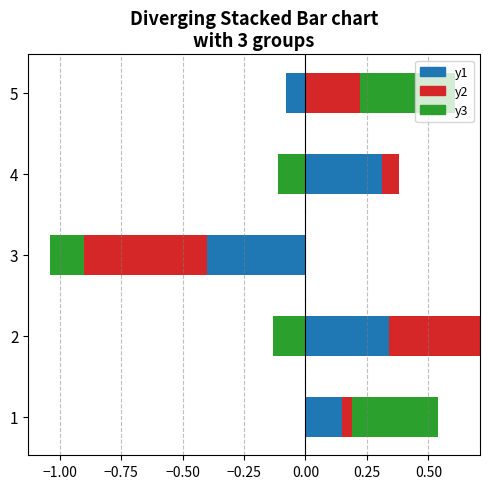

Count the number of values greater than 0.

3